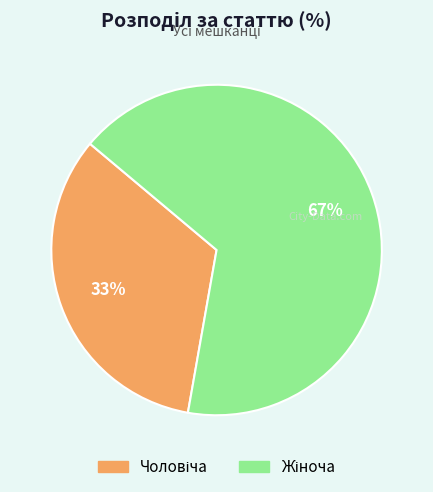

Is there any slice that represents more than half of the pie?

Yes